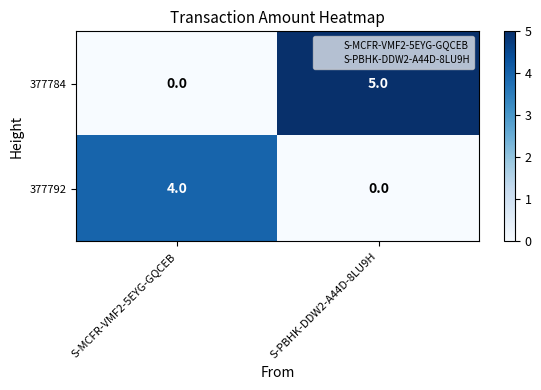

List the series in order of their overall mean, highest first.

377784, 377792